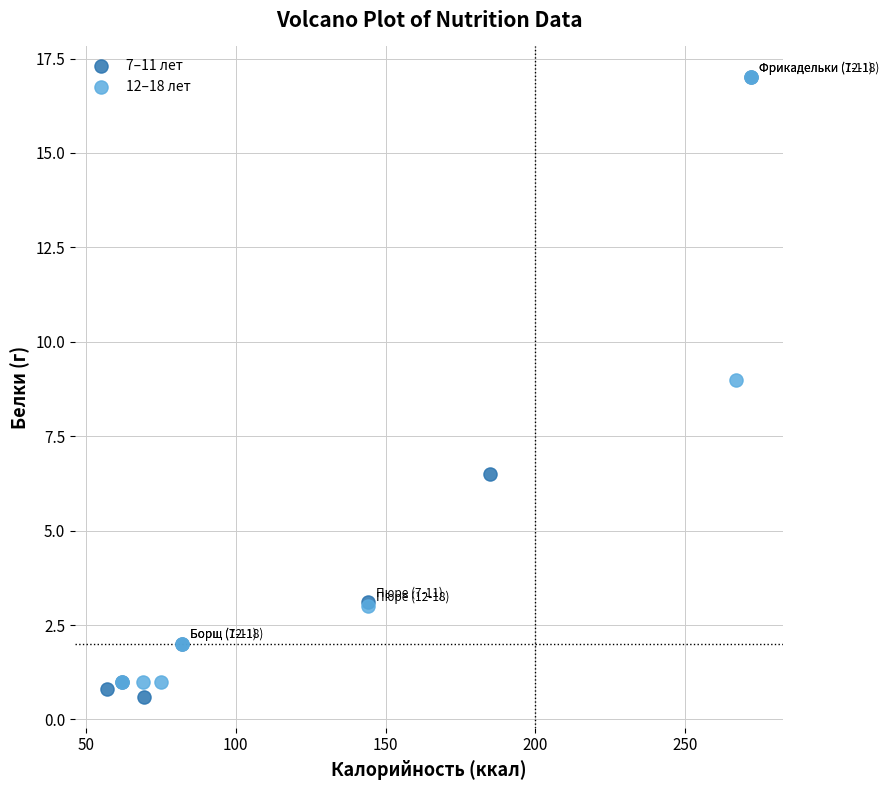

Which series contains the lowest Y value?

7–11 лет